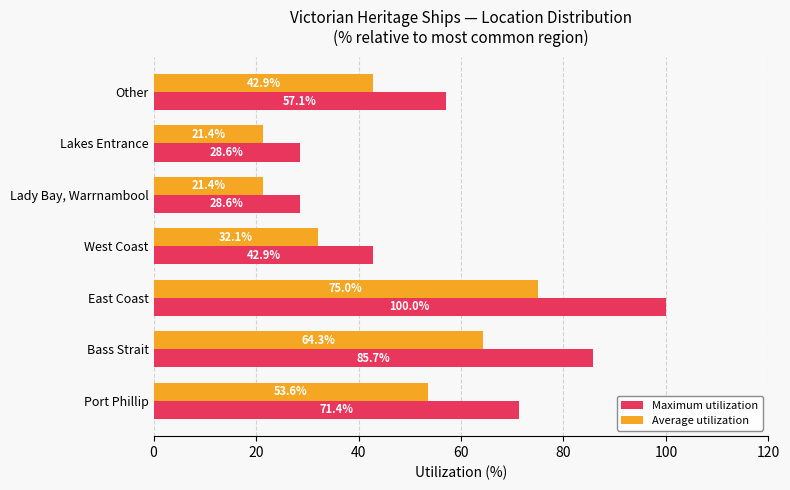

At which label does Average utilization reach its peak?

East Coast